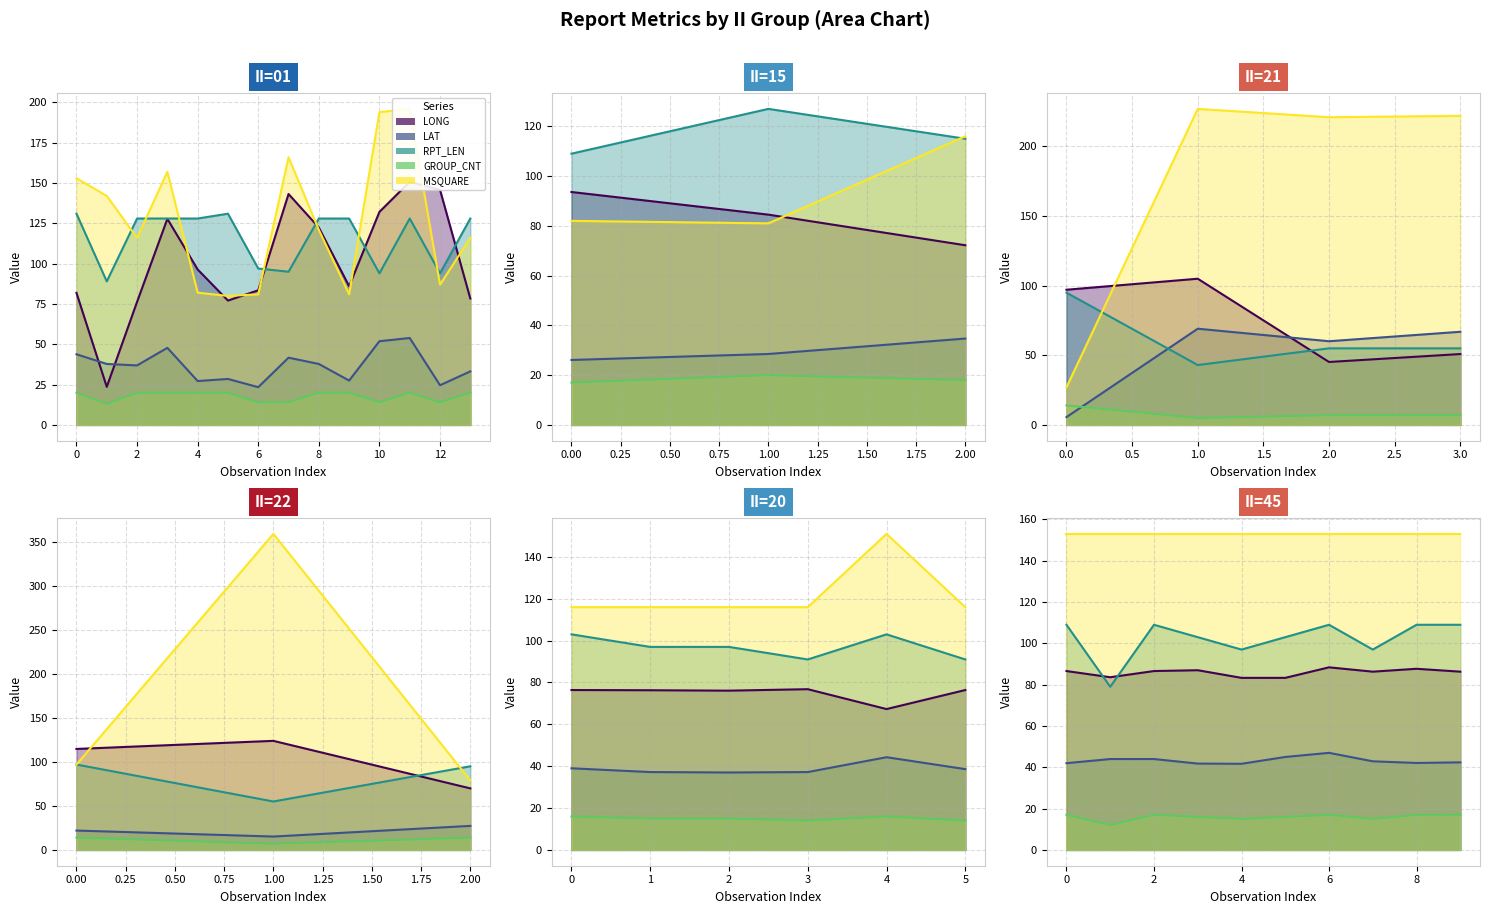

The value of RPT_LEN at 17 is 73.7. True or false?

False